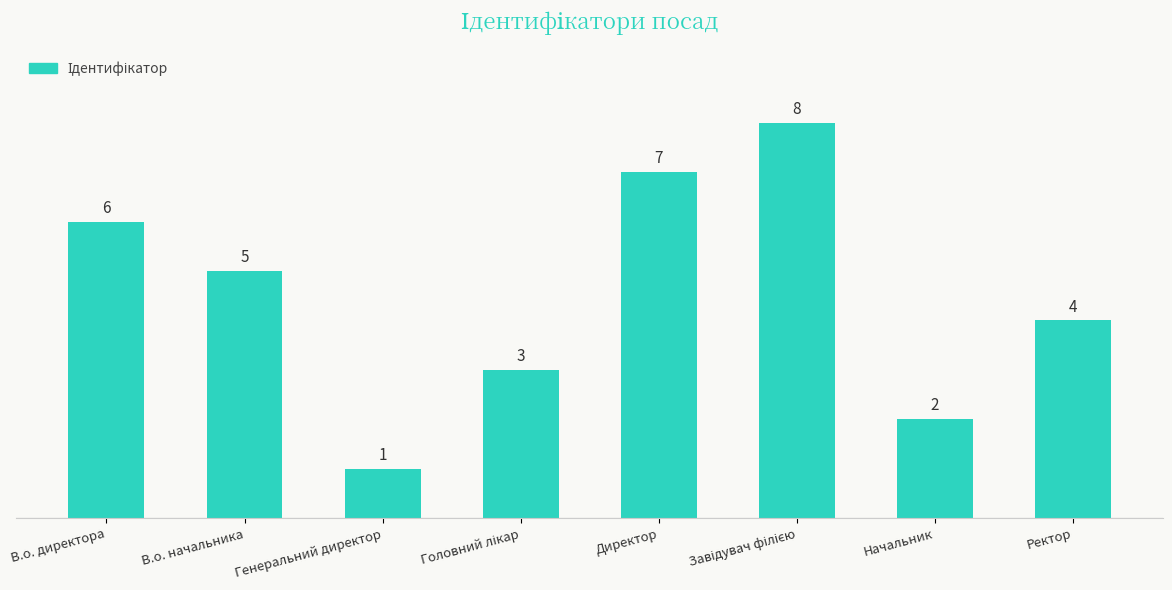

Count the values in the range 3 to 7.

5